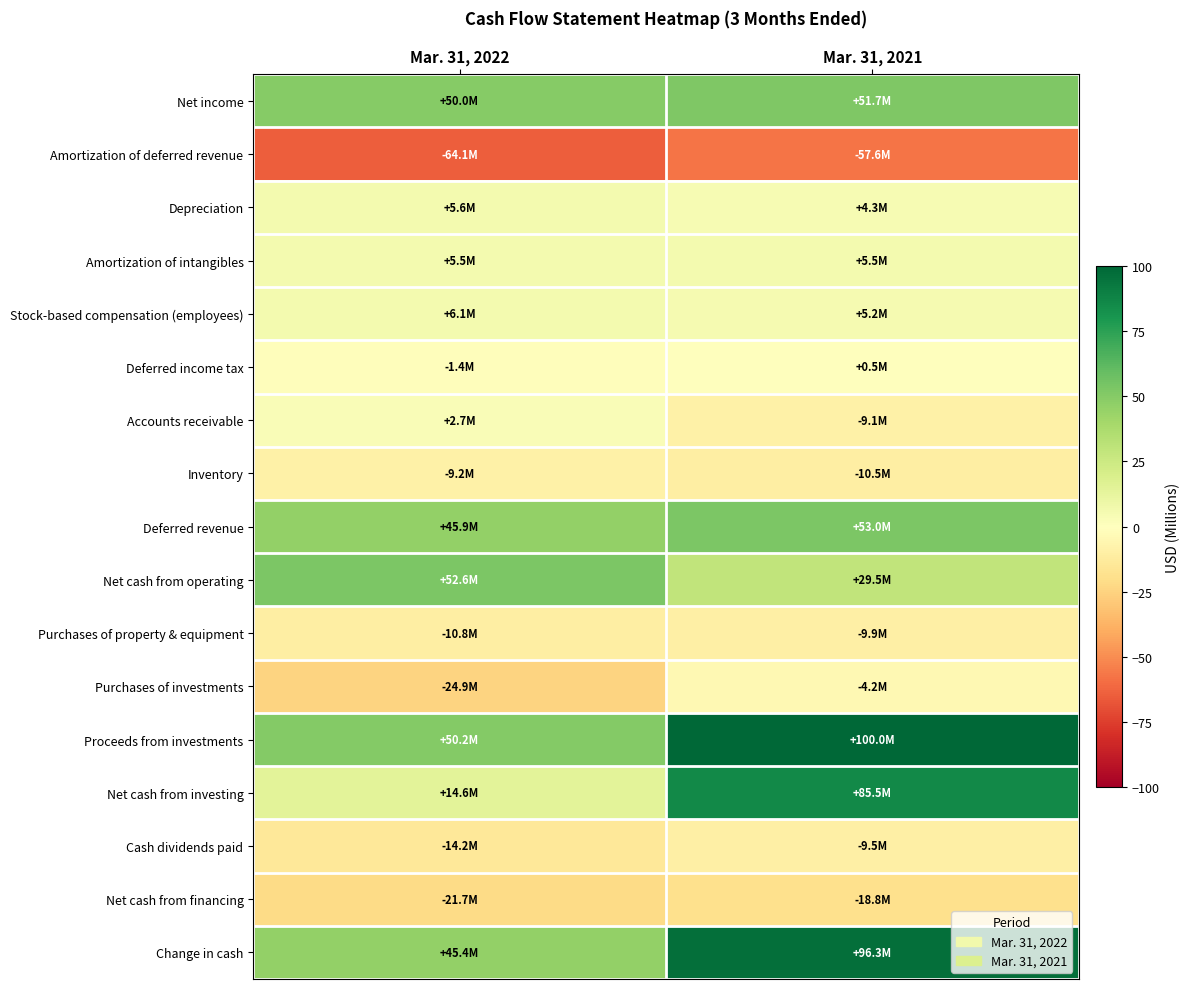

Reading left to right, list all the values displayed in this chart.

Net income: Mar. 31, 2022=50.0	Mar. 31, 2021=51.7
Amortization of deferred revenue: Mar. 31, 2022=-64.1	Mar. 31, 2021=-57.6
Depreciation: Mar. 31, 2022=5.6	Mar. 31, 2021=4.3
Amortization of intangibles: Mar. 31, 2022=5.5	Mar. 31, 2021=5.5
Stock-based compensation (employees): Mar. 31, 2022=6.1	Mar. 31, 2021=5.2
Deferred income tax: Mar. 31, 2022=-1.4	Mar. 31, 2021=0.5
Accounts receivable: Mar. 31, 2022=2.7	Mar. 31, 2021=-9.1
Inventory: Mar. 31, 2022=-9.2	Mar. 31, 2021=-10.5
Deferred revenue: Mar. 31, 2022=45.9	Mar. 31, 2021=53.0
Net cash from operating: Mar. 31, 2022=52.6	Mar. 31, 2021=29.5
Purchases of property & equipment: Mar. 31, 2022=-10.8	Mar. 31, 2021=-9.9
Purchases of investments: Mar. 31, 2022=-24.9	Mar. 31, 2021=-4.2
Proceeds from investments: Mar. 31, 2022=50.2	Mar. 31, 2021=100.0
Net cash from investing: Mar. 31, 2022=14.6	Mar. 31, 2021=85.5
Cash dividends paid: Mar. 31, 2022=-14.2	Mar. 31, 2021=-9.5
Net cash from financing: Mar. 31, 2022=-21.7	Mar. 31, 2021=-18.8
Change in cash: Mar. 31, 2022=45.4	Mar. 31, 2021=96.3